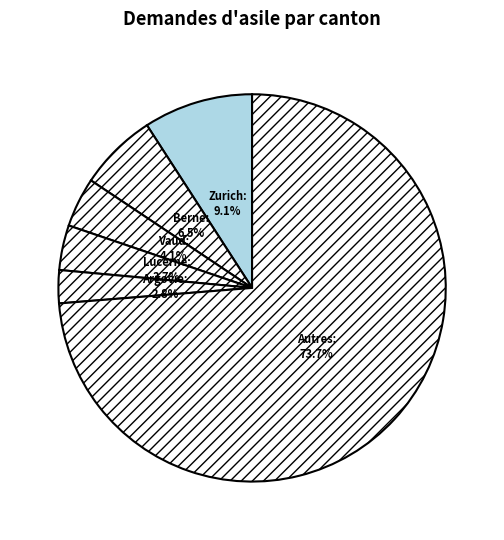

Which category has the smallest portion of the pie?

Argovie